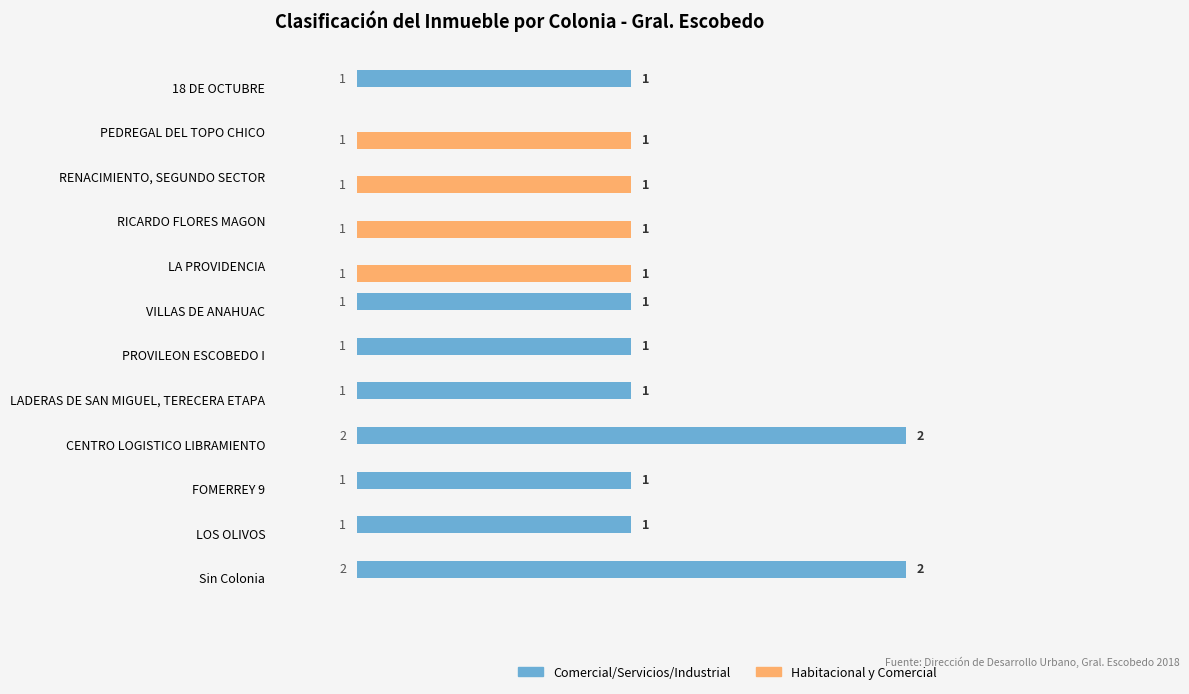

Count the Habitacional y Comercial values in the range 0 to 1.

12